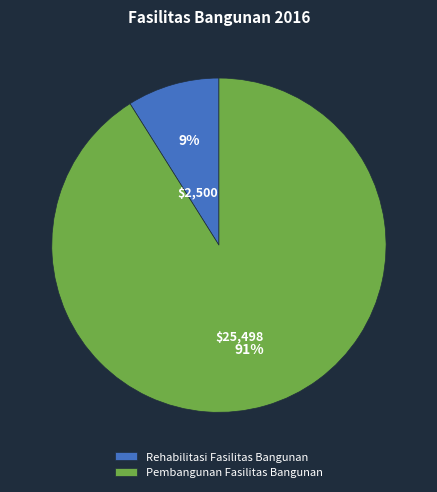

Does Rehabilitasi Fasilitas Bangunan represent more than half of the total?

No